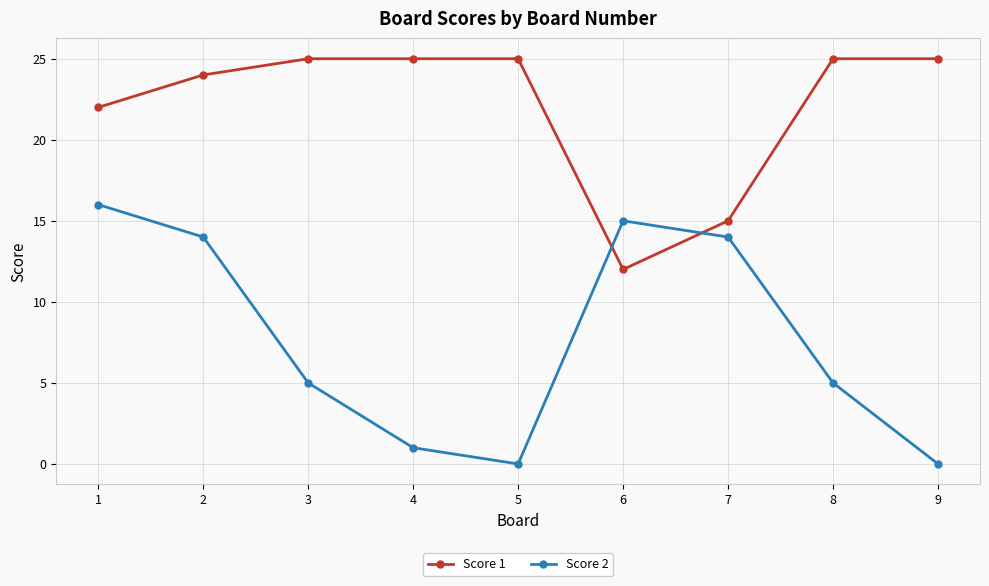

How many interior local peaks does the Score 2 series have?

1